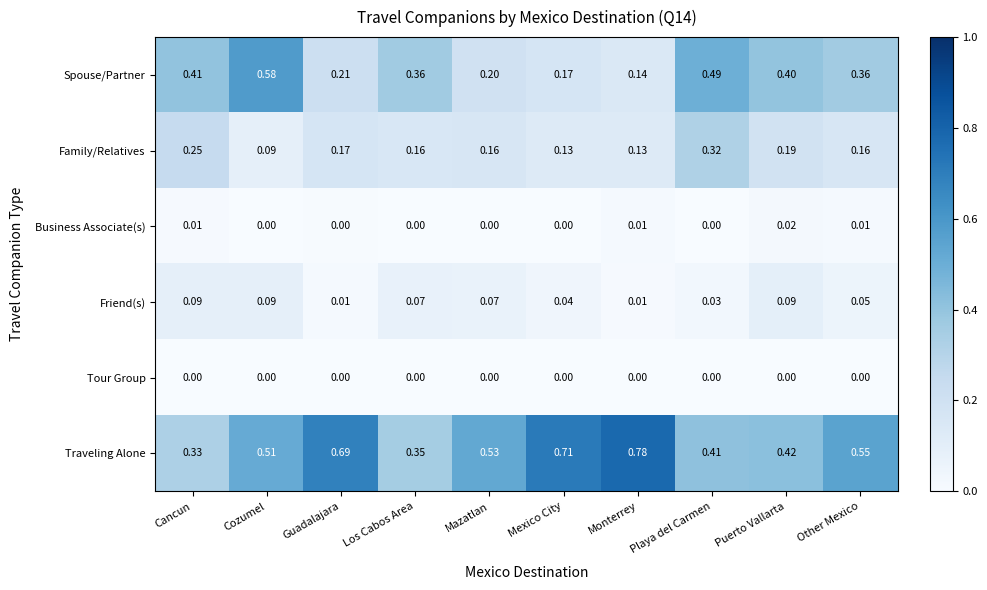

At which category is the sum across all series the highest?

Cozumel